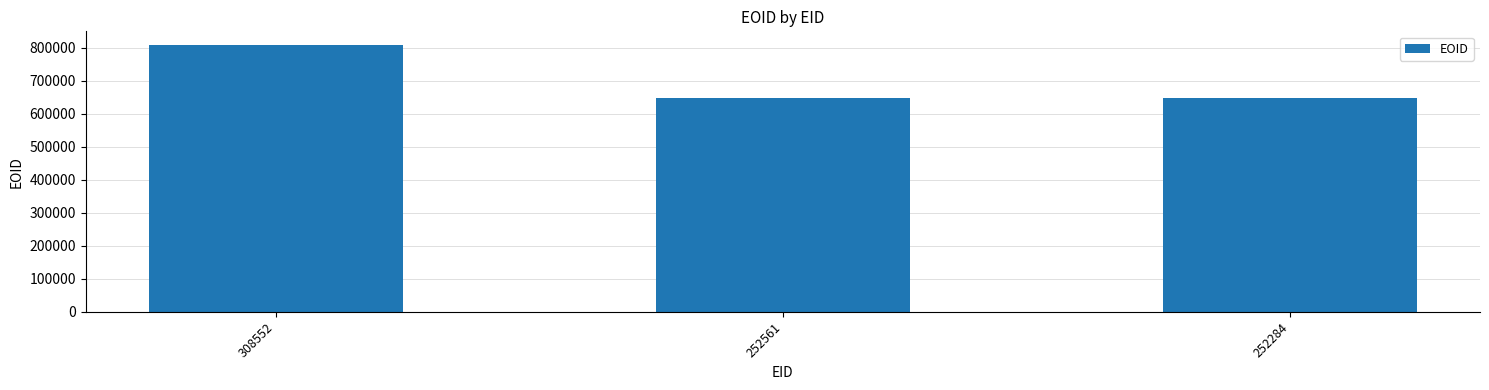

What is the difference between the maximum and minimum values?

162114